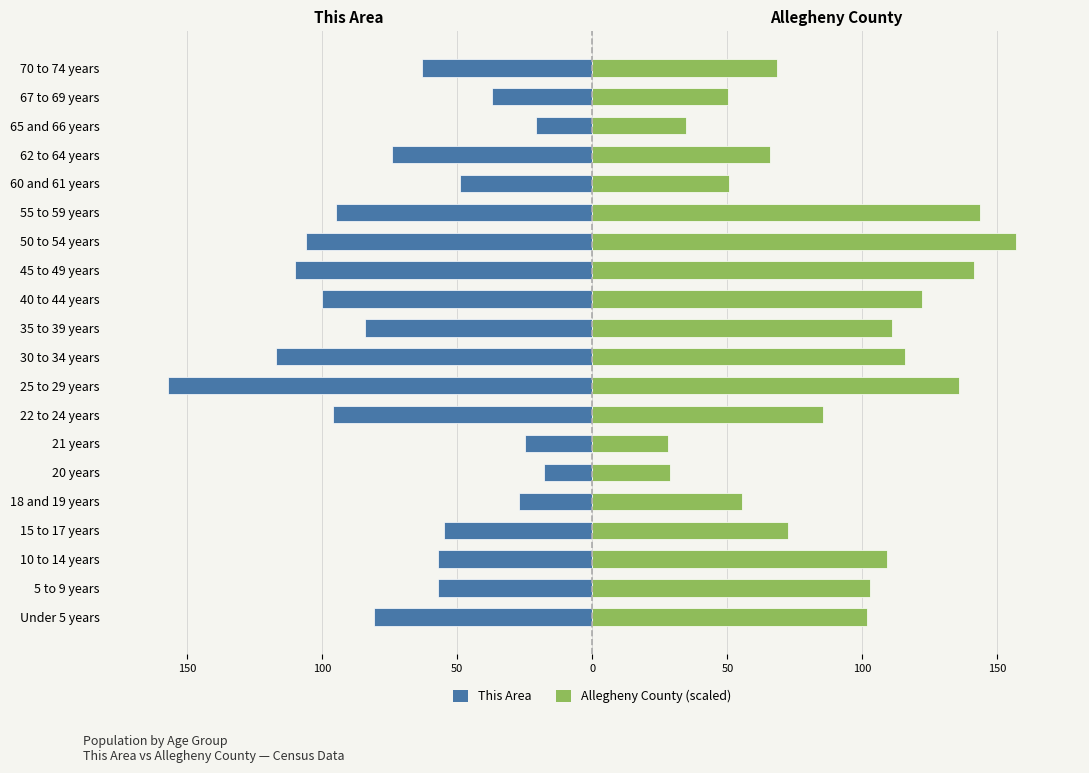

Which series has the widest spread of values?

This Area